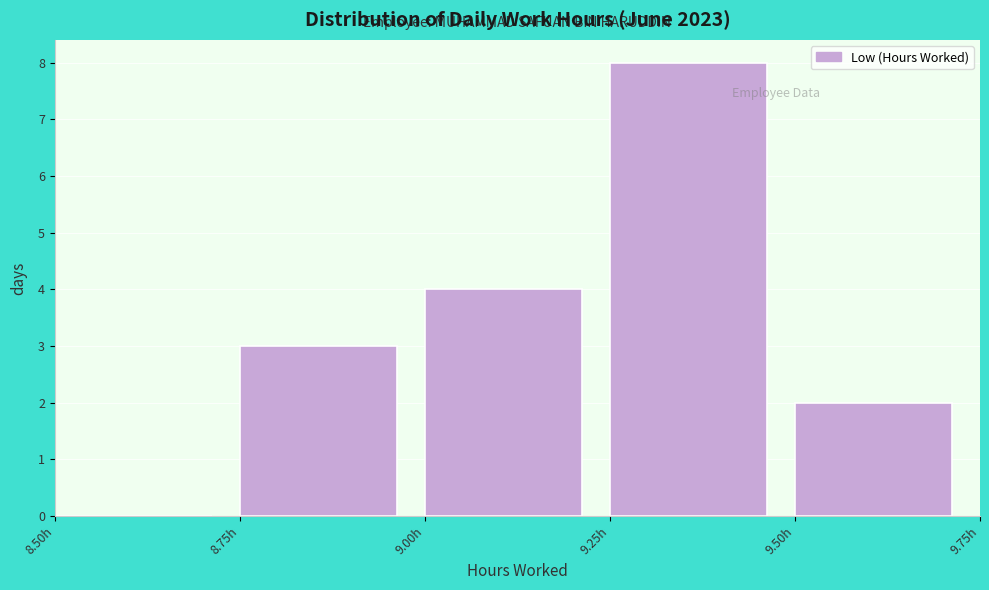

Reading left to right, transcribe this chart: for each bar, give the range it covers on the x-axis and its height. The values are not printed on the chart, so give them approximately, as read against the axis.

8.50 to 8.75: 0
8.75 to 9.00: 3
9.00 to 9.25: 4
9.25 to 9.50: 8
9.50 to 9.75: 2